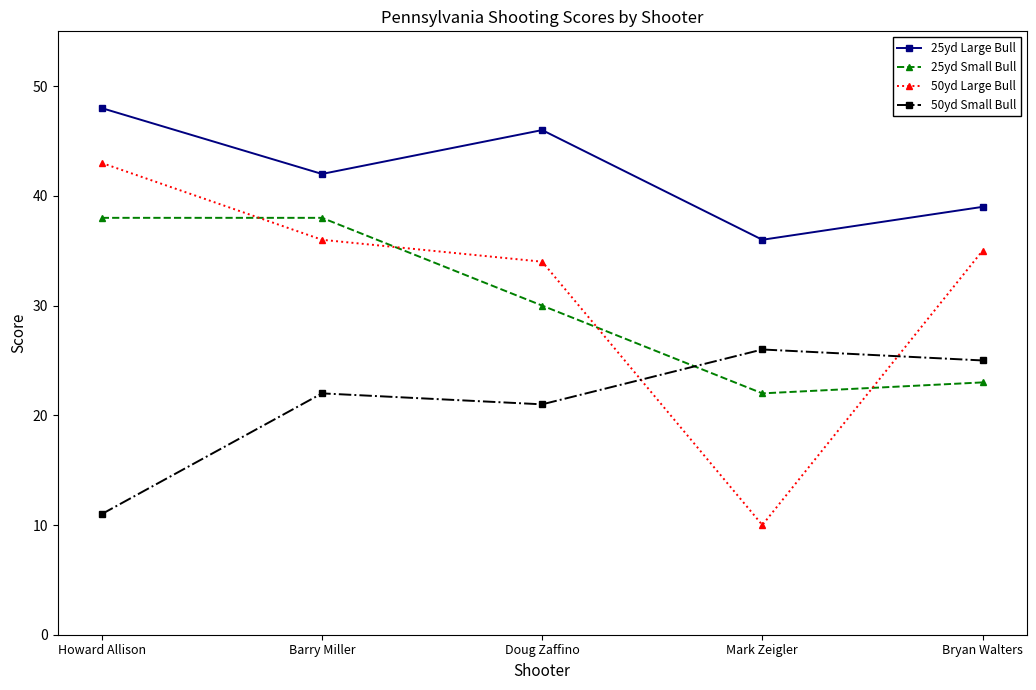

True or false: 25yd Small Bull has more than 1 points higher than both neighbors.

False